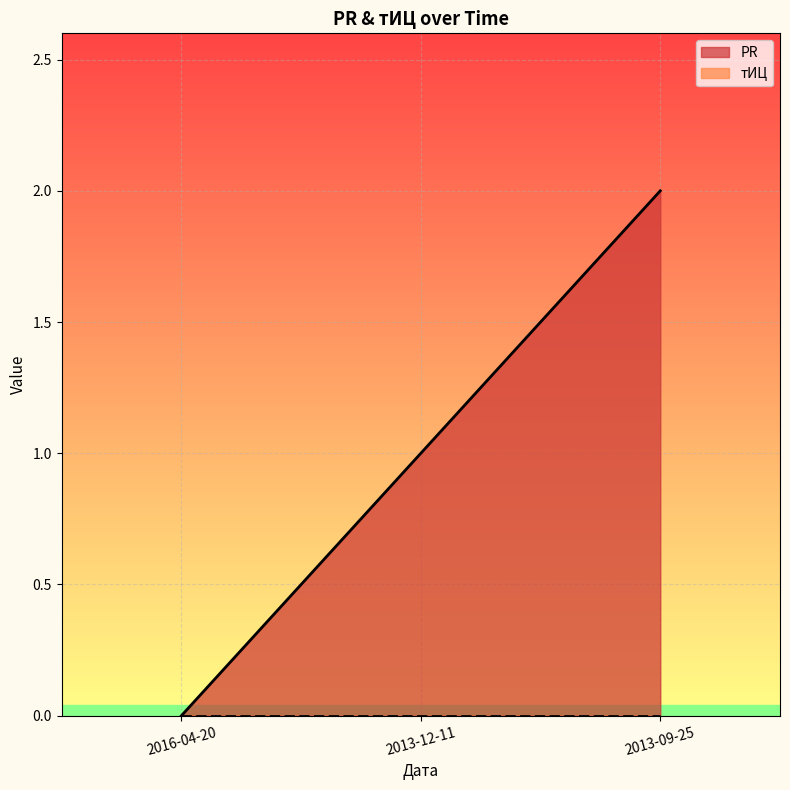

At which label does the data first exceed 1?

2013-09-25